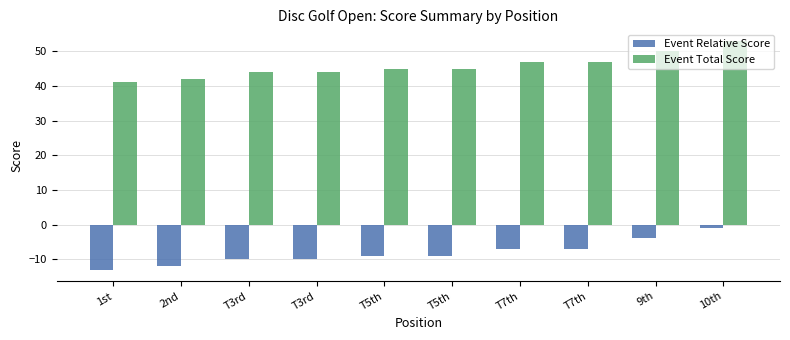

How many values in the Event Relative Score series exceed -9?

4